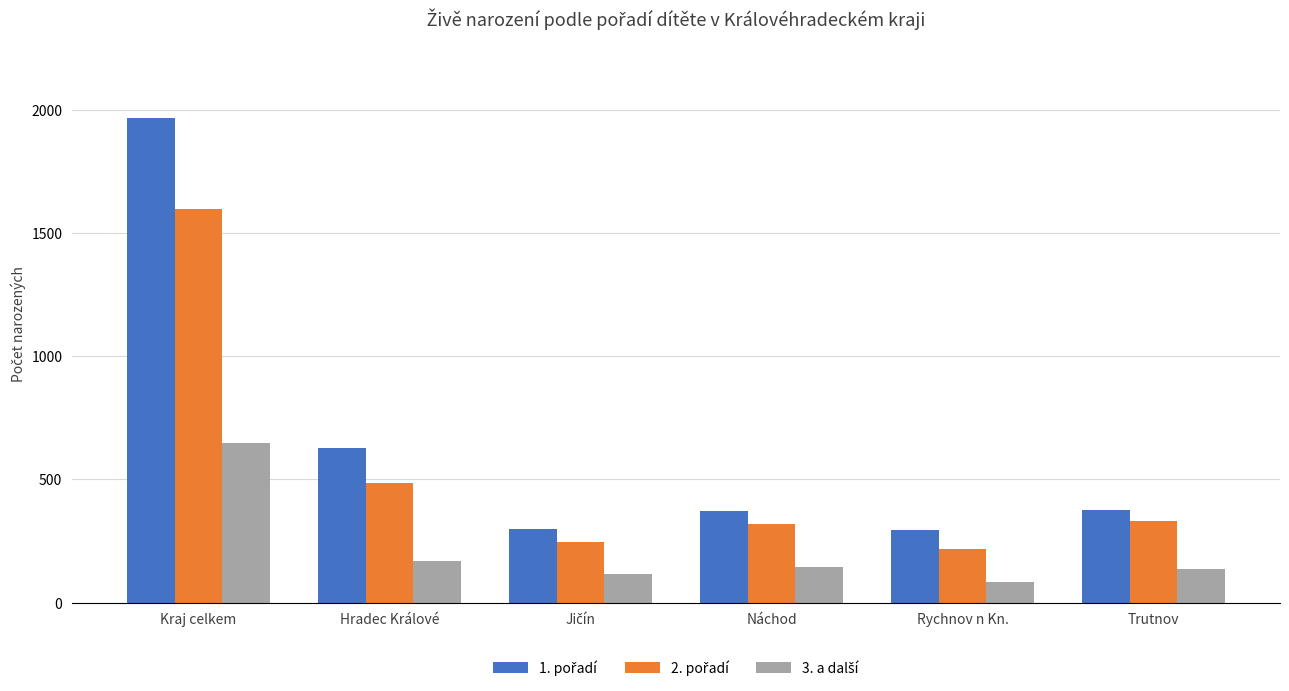

What is the total value across all series at Kraj celkem?

4217